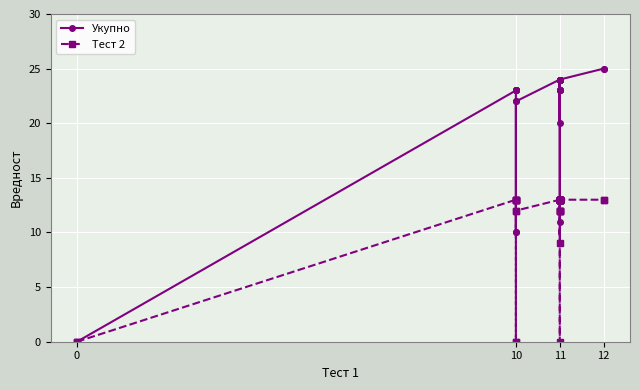

What is the difference between the maximum and minimum values in the Укупно series?

25